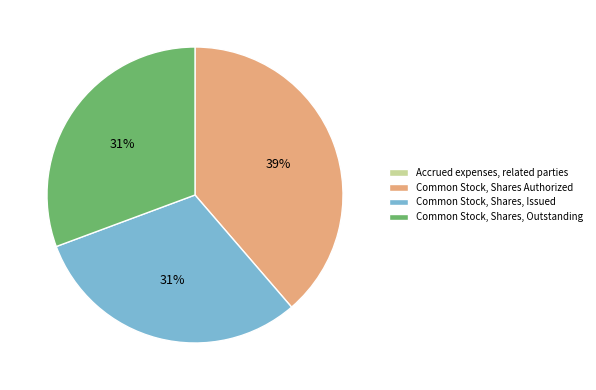

To the nearest percent, what is the difference between the largest and smallest slice percentages?

39%